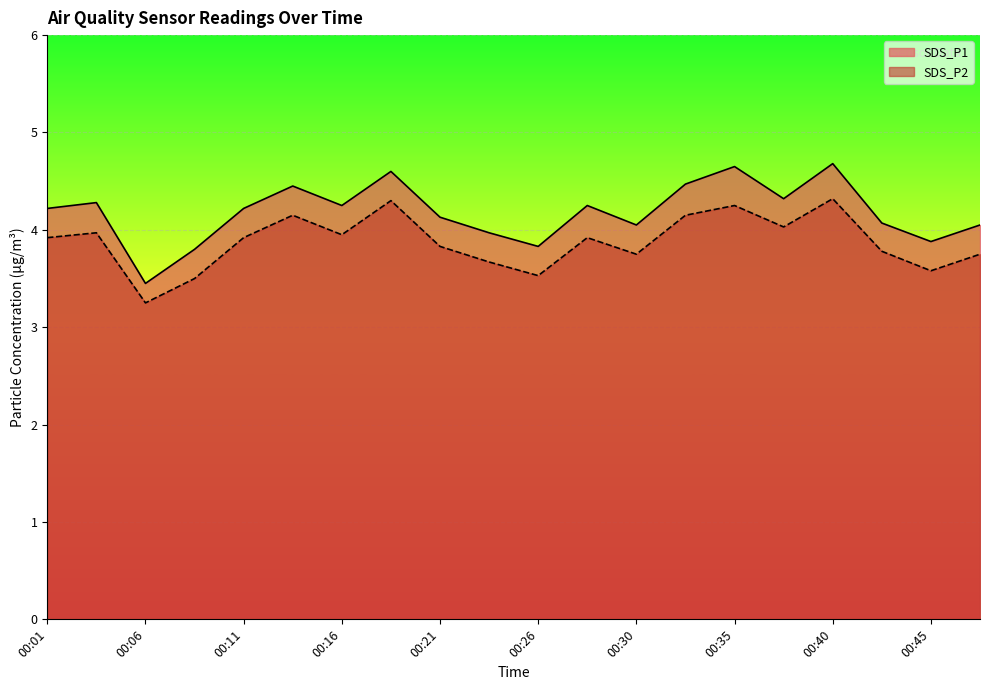

How many data points does each series have?

20